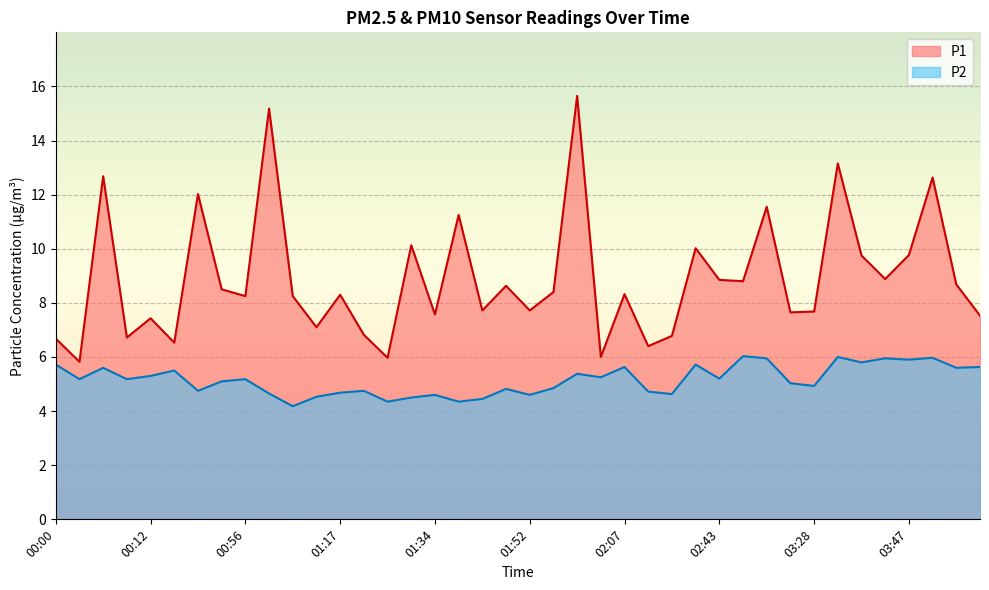

What is the maximum value for P1?

15.7